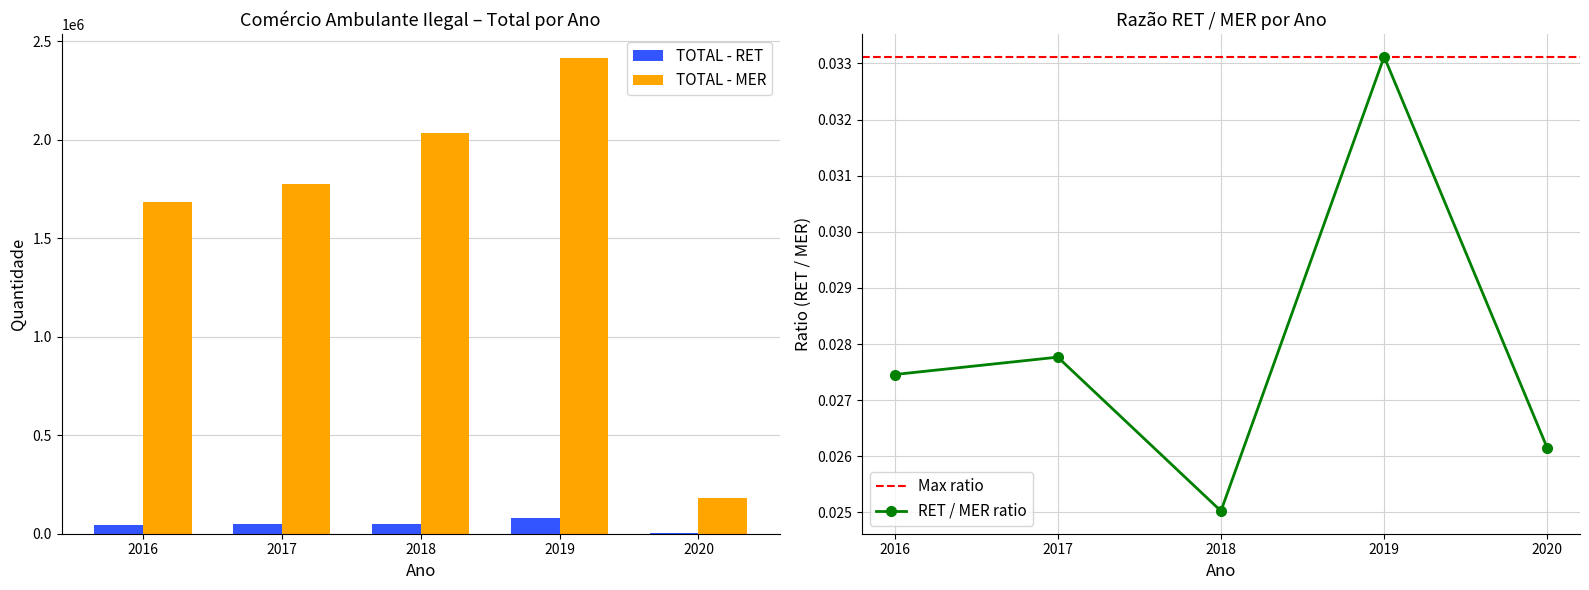

Are the bars horizontal?

No